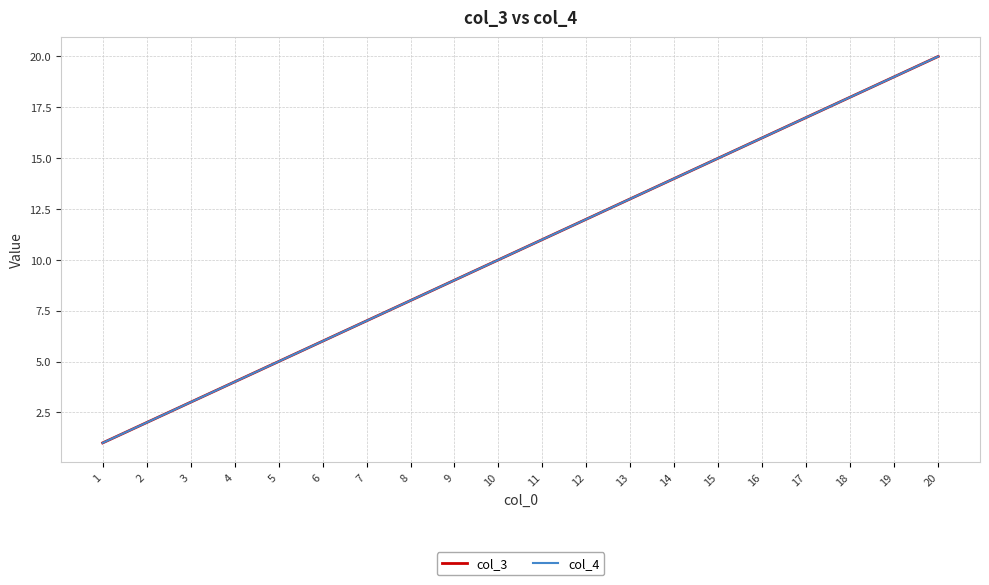

Which series has the largest range (max minus min)?

col_3